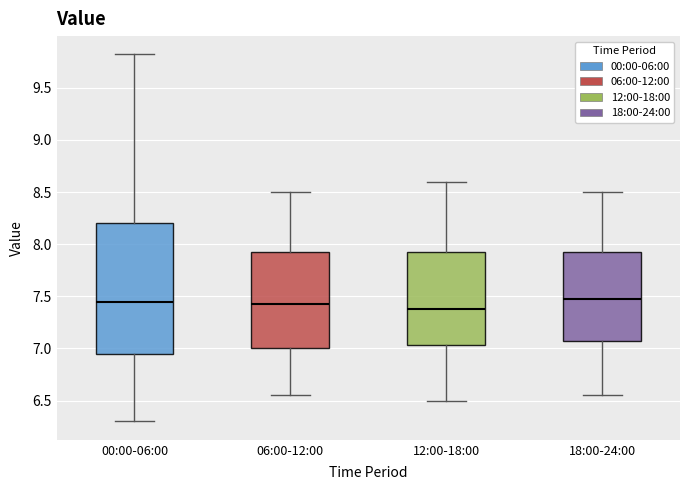

Reading left to right, transcribe this box plot: for each box, give where its median line is, the range the box spans, and where its two whiskers end, as read against the y-axis. The values are not printed on the chart, so give them approximately, as read against the axis.

00:00-06:00: median 7.45, box 6.95 to 8.20, whiskers 6.30 to 9.80
06:00-12:00: median 7.45, box 7.00 to 7.95, whiskers 6.55 to 8.50
12:00-18:00: median 7.40, box 7.05 to 7.95, whiskers 6.50 to 8.60
18:00-24:00: median 7.50, box 7.10 to 7.95, whiskers 6.55 to 8.50